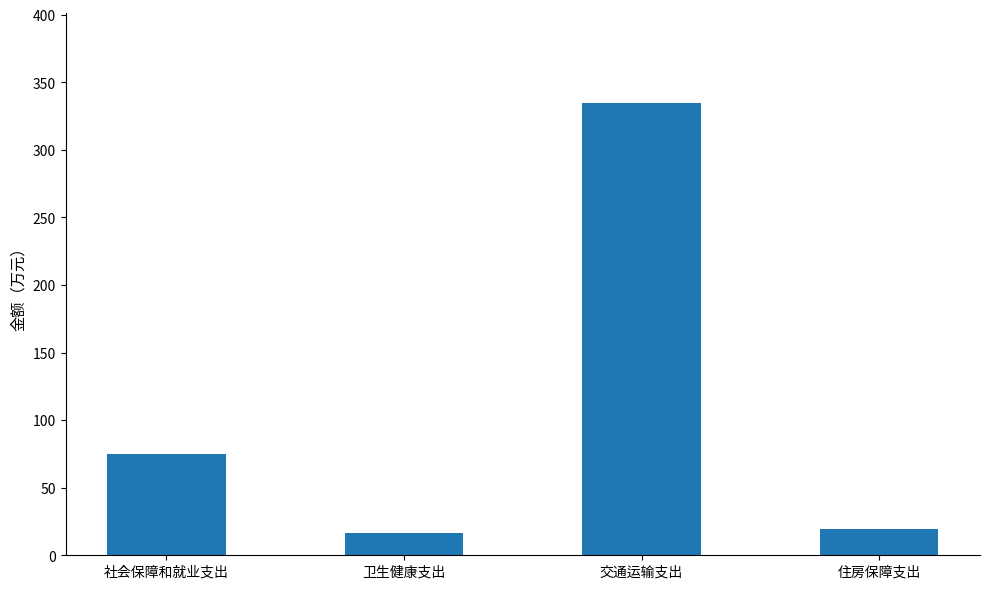

Which category has the lowest value across all series?

卫生健康支出